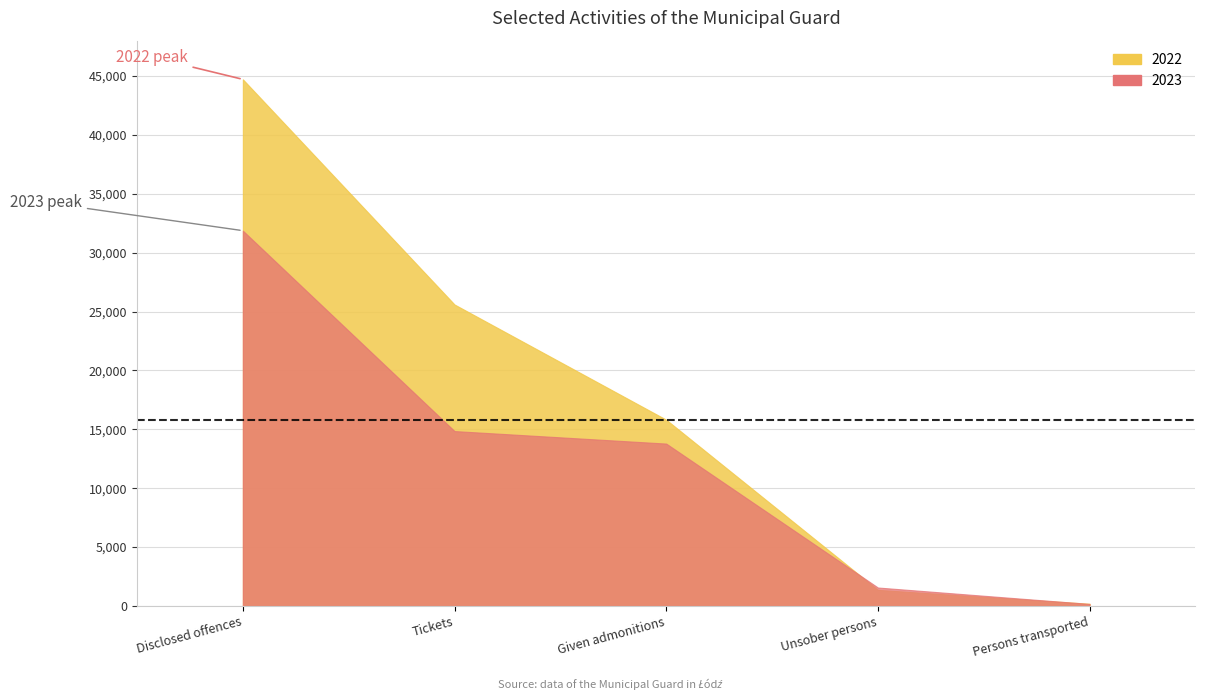

The 2022 series shows 25597 at Tickets. True or false?

True